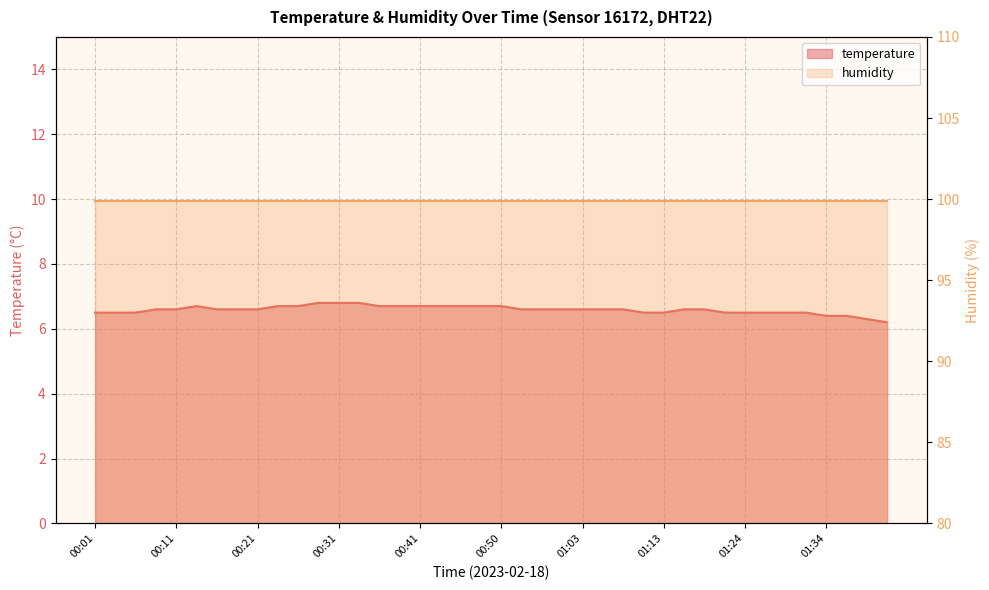

At which category does the chart reach its minimum across all series?

01:41